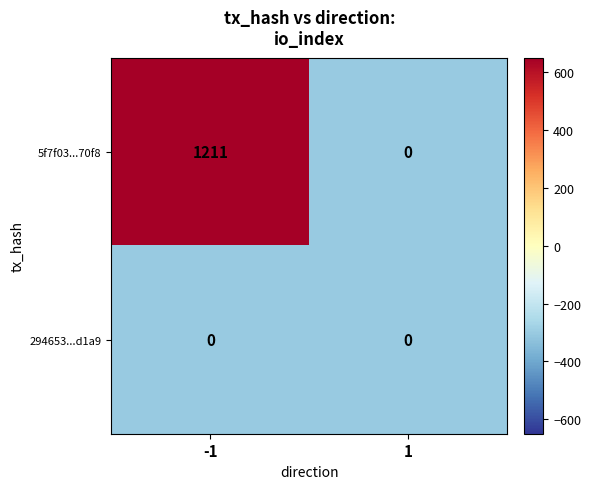

What is the greatest value displayed?

1211